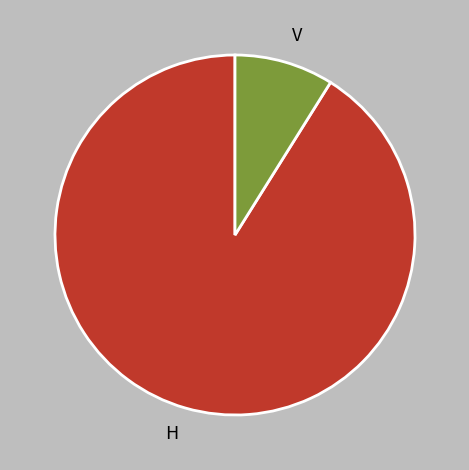

Which has a higher value, H or V?

H